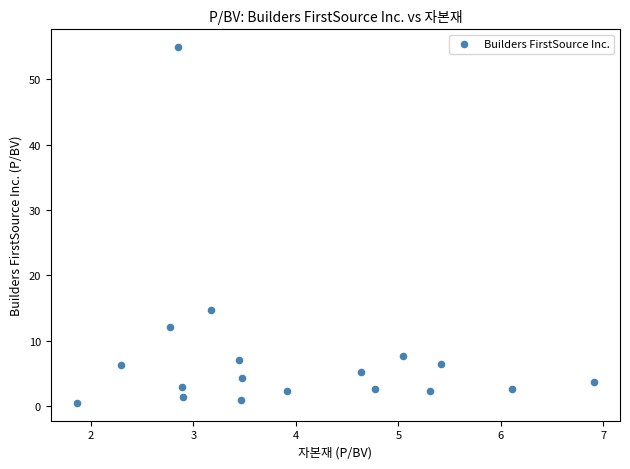

What is the range of X values (max minus min)?

5.0